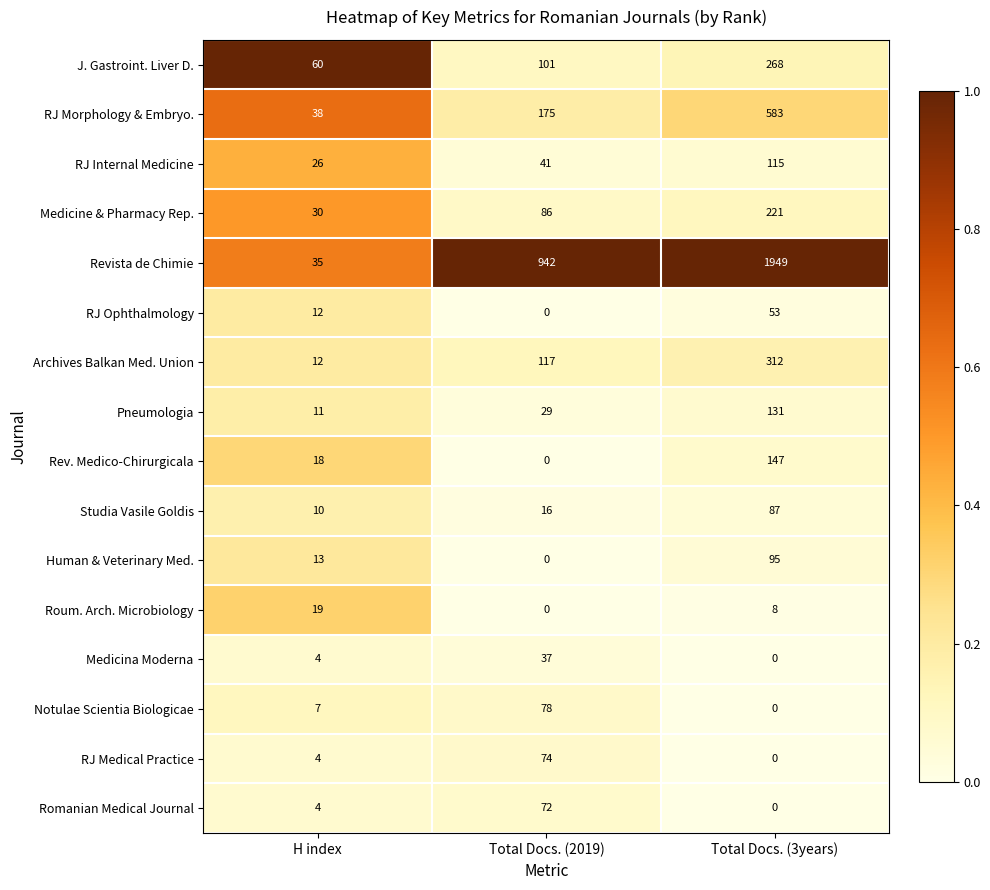

What is the difference between the RJ Ophthalmology values at Total Docs. (2019) and Total Docs. (3years)?

53